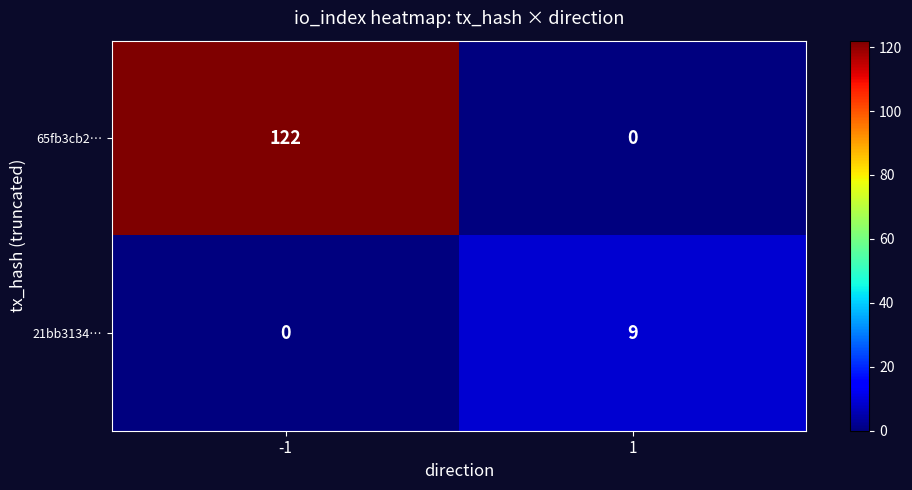

What is the sum of all 21bb3134… values?

9